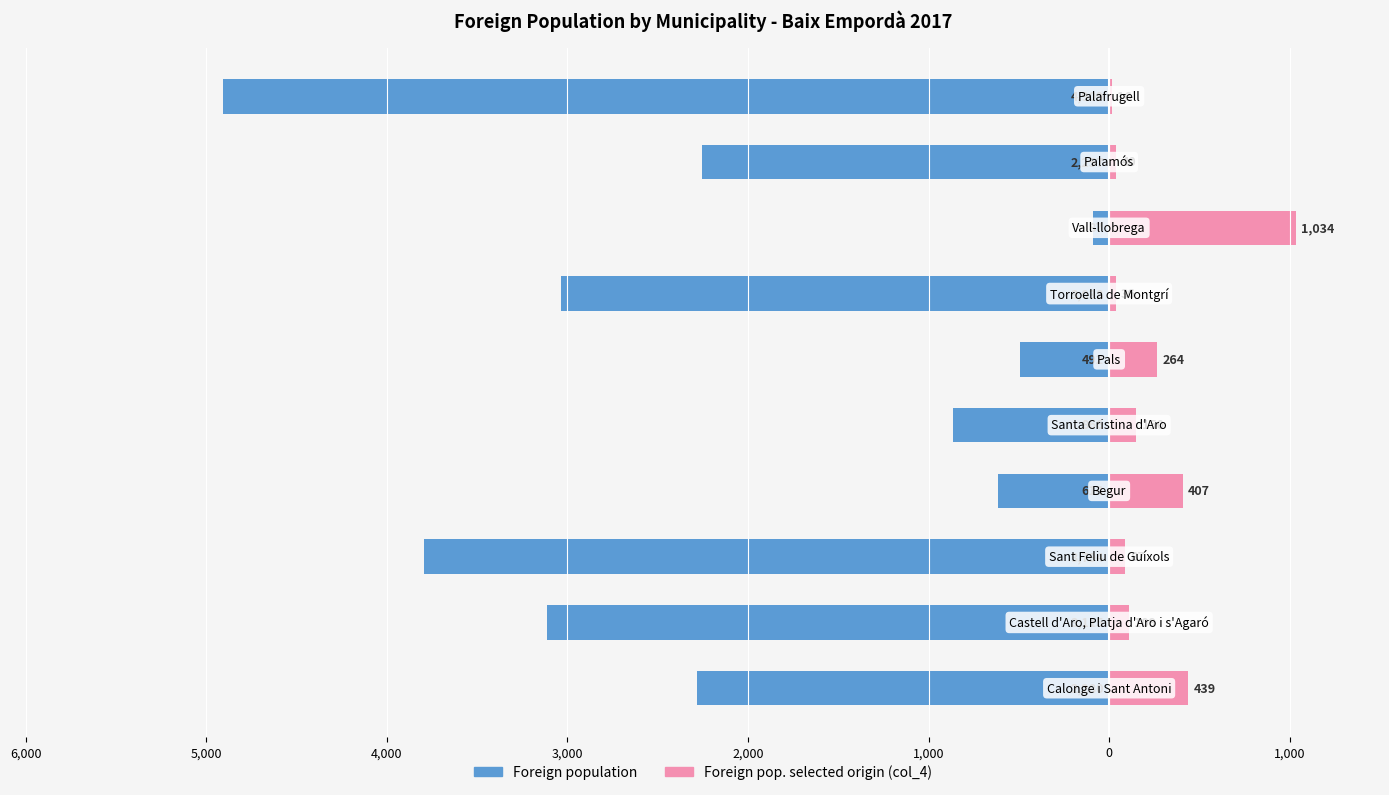

What are all the series names shown in the legend?

Foreign population, Foreign pop. selected origin (col_4)